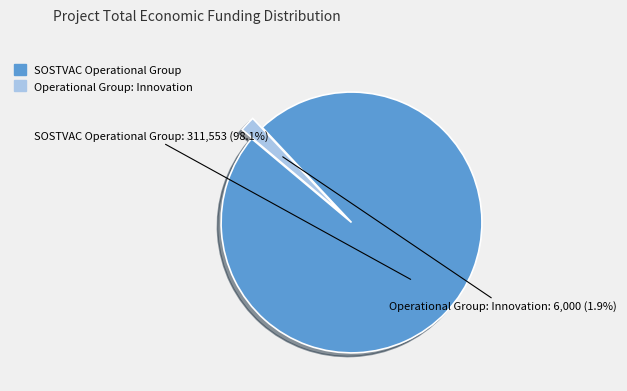

Rank the categories by value from highest to lowest.

SOSTVAC Operational Group, Operational Group: Innovation